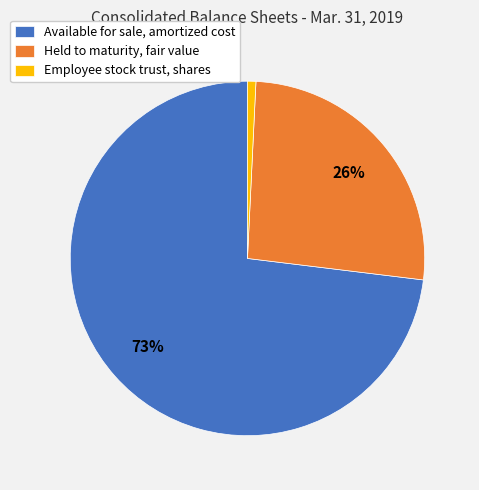

How many segments does this pie chart have?

3